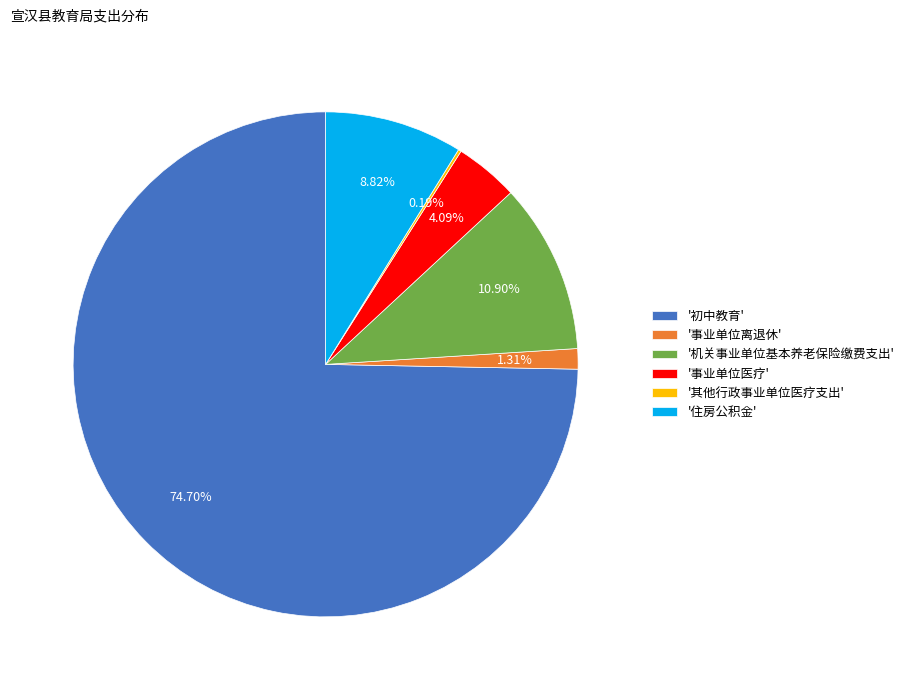

What is the ratio of the value at '机关事业单位基本养老保险缴费支出' to the value at '事业单位离退休'?

8.3